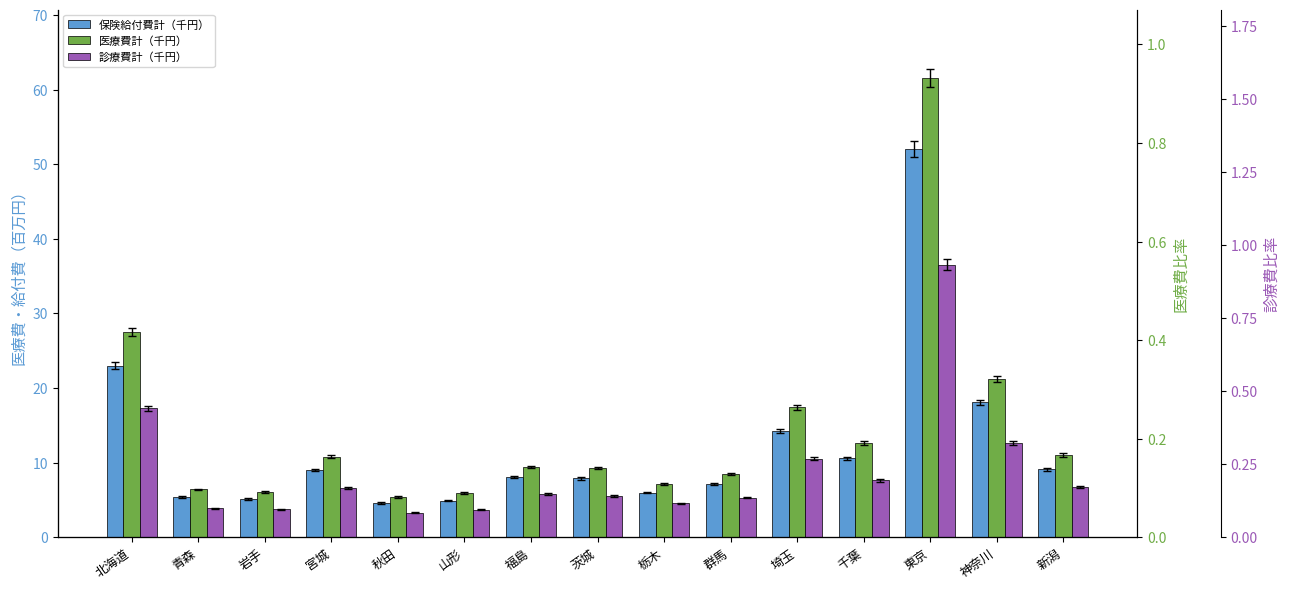

What is the label of the 6th bar from the left?

山形